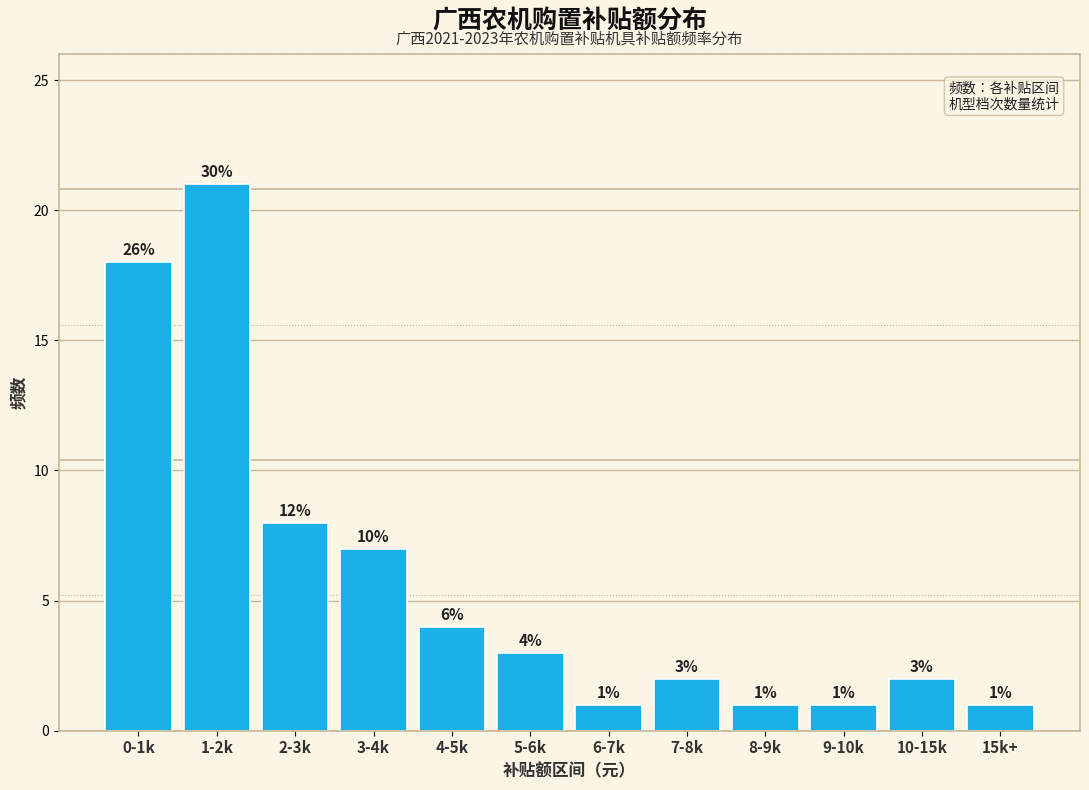

Reading left to right, transcribe all the data shown in this chart.

18	21	8	7	4	3	1	2	1	1	2	1